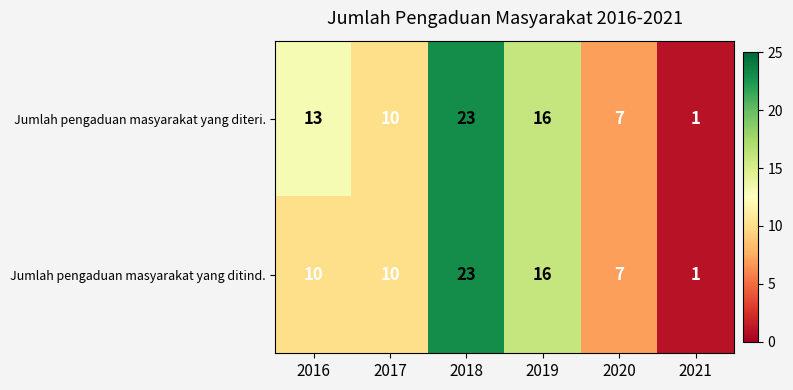

Reading right to left, list all the values displayed in this chart.

Jumlah pengaduan masyarakat yang diteri.: 1	7	16	23	10	13
Jumlah pengaduan masyarakat yang ditind.: 1	7	16	23	10	10